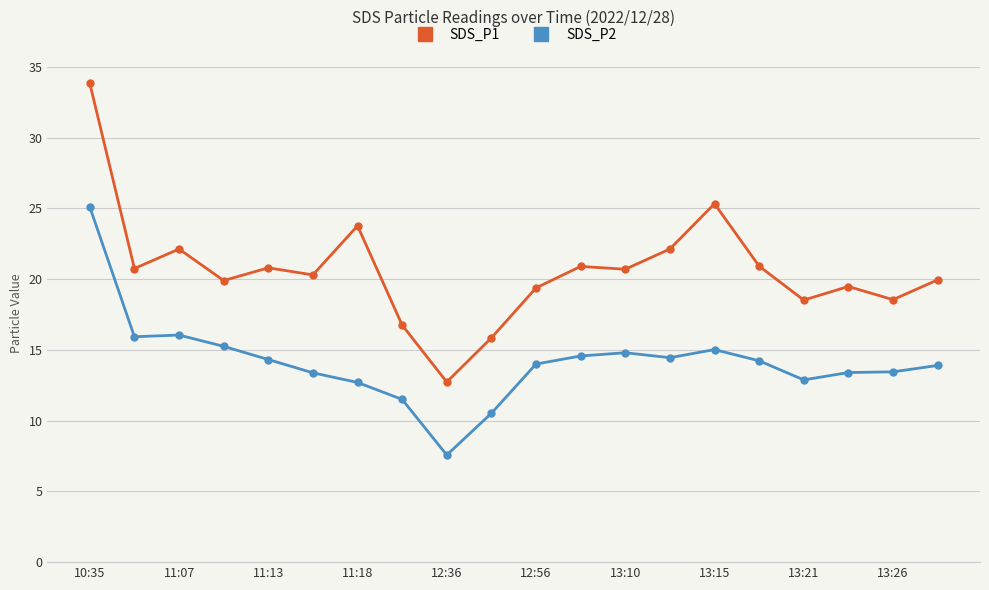

What is the maximum value for SDS_P2?

25.1